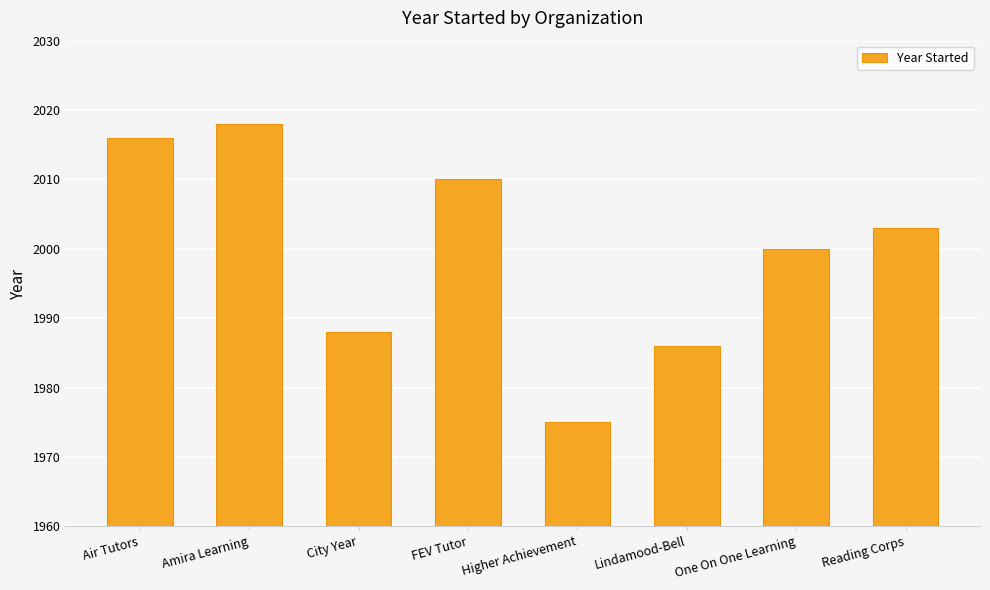

Reading left to right, transcribe all the data shown in this chart.

2016	2018	1988	2010	1975	1986	2000	2003